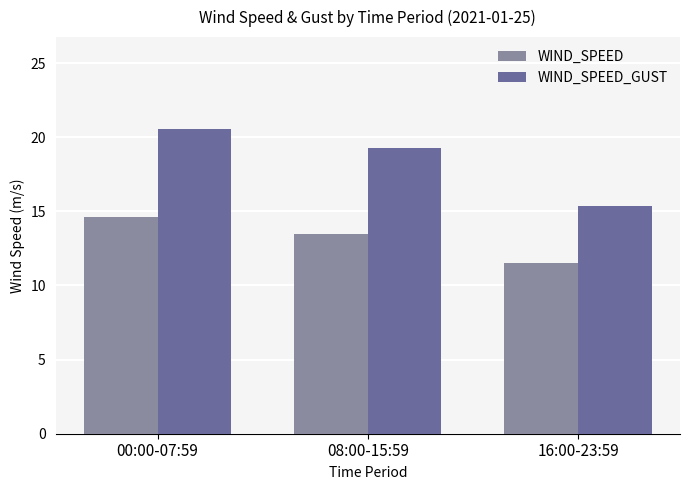

At which label does WIND_SPEED_GUST first exceed 19?

00:00-07:59